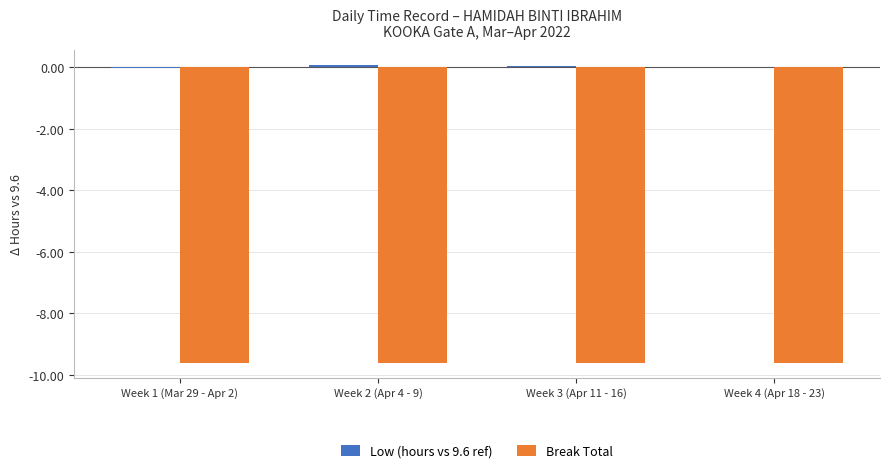

Is it true that Break Total equals -14.5 at Week 3 (Apr 11 - 16)?

False